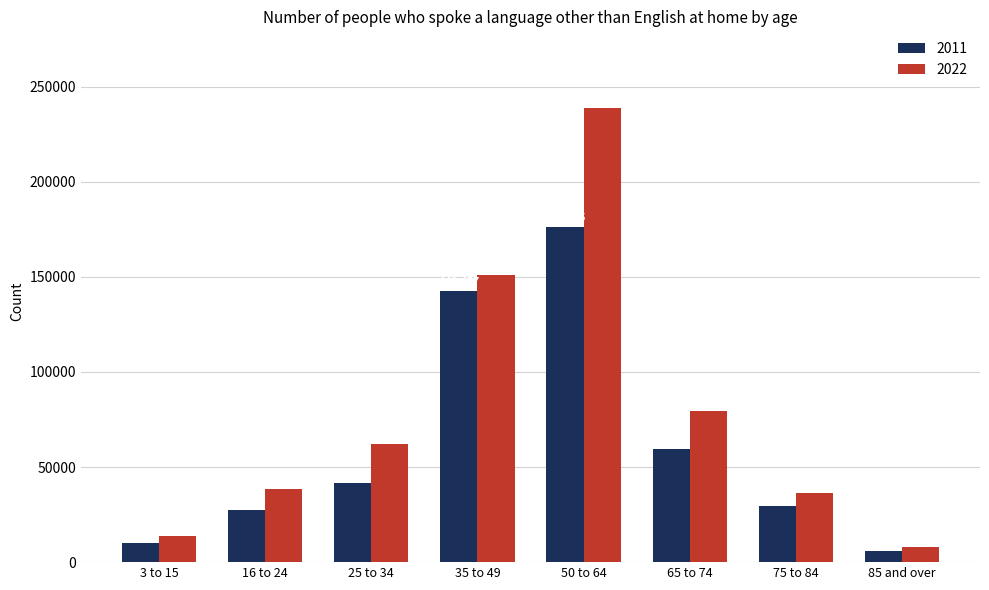

Reading left to right, extract all data points from this chart.

2011: 10002	27391	41348	142457	176055	59651	29684	5643
2022: 13652	38690	62176	150936	238800	79218	36415	7829